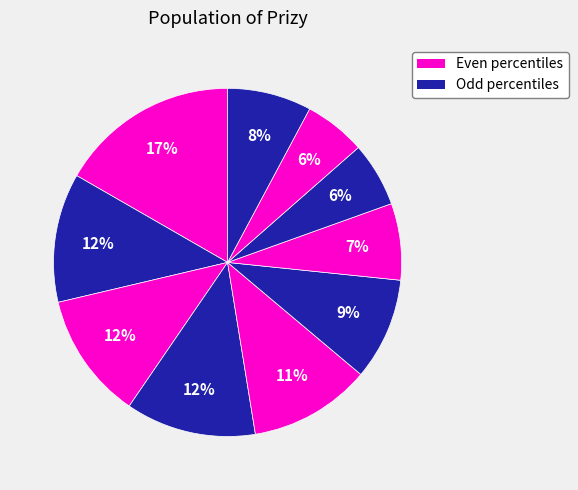

Count the number of slices in the pie.

10